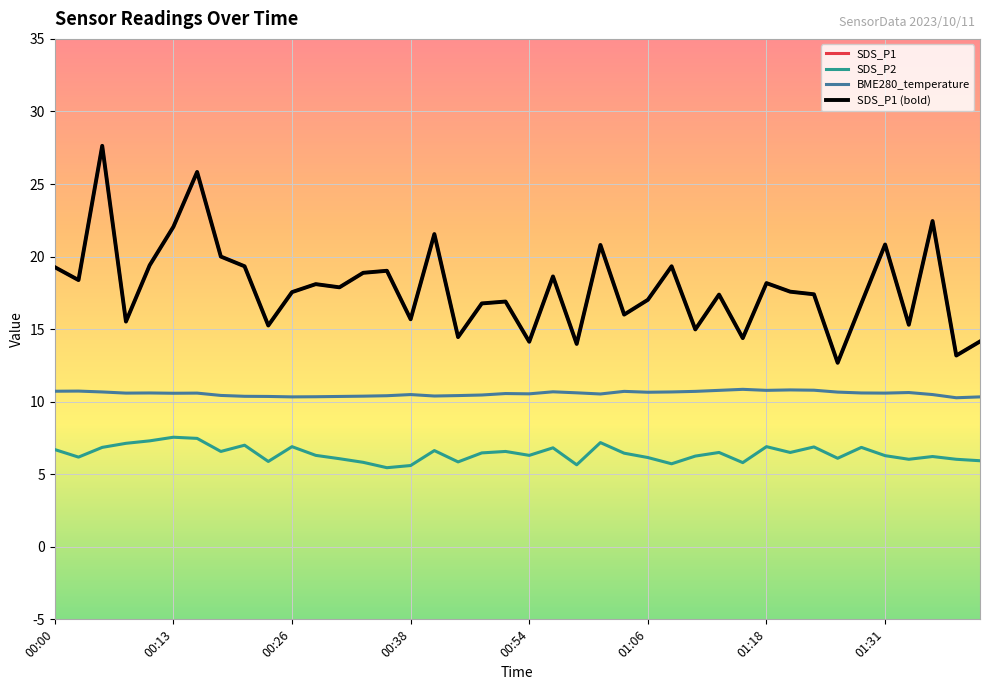

In BME280_temperature, how many points are lower than both neighbors (excluding endpoints)?

10